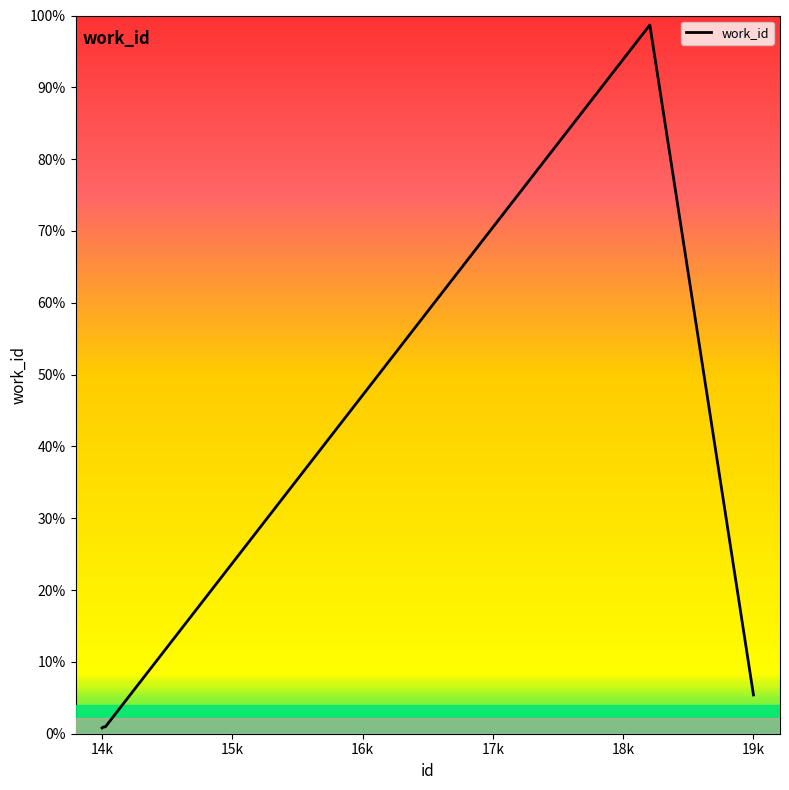

How many distinct data groups are displayed?

1